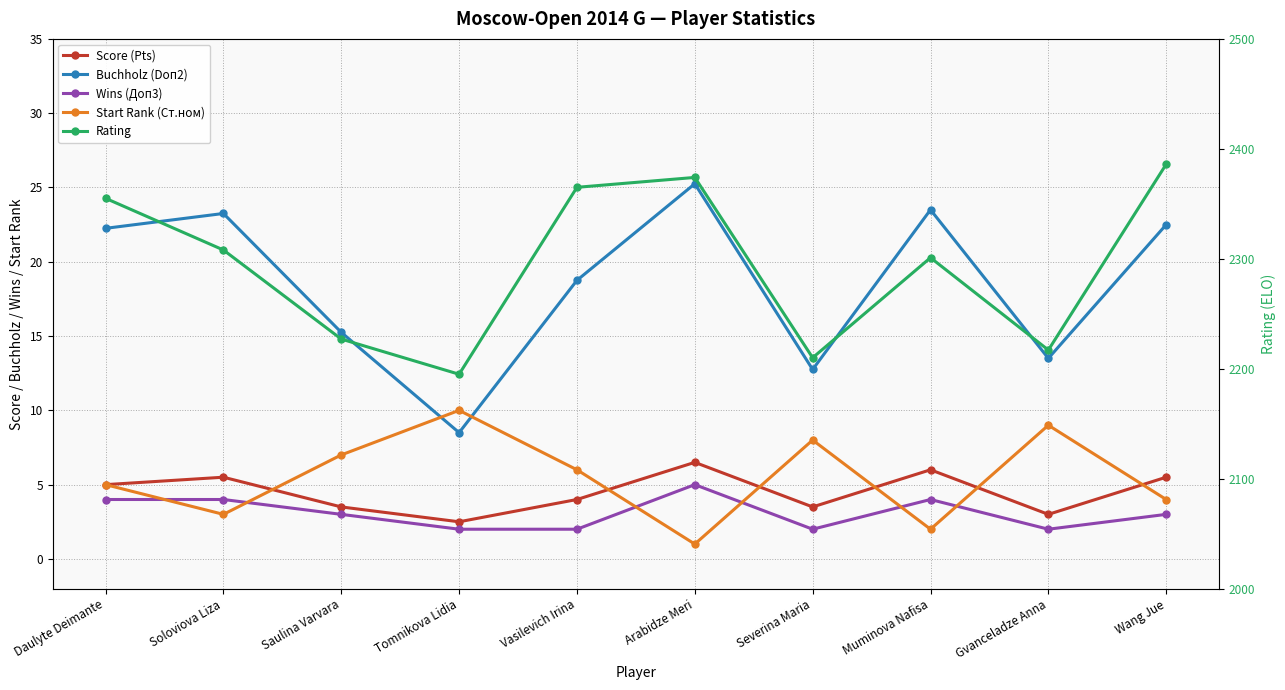

Between Tomnikova Lidia and Vasilevich Irina, which series saw the biggest shift?

Rating